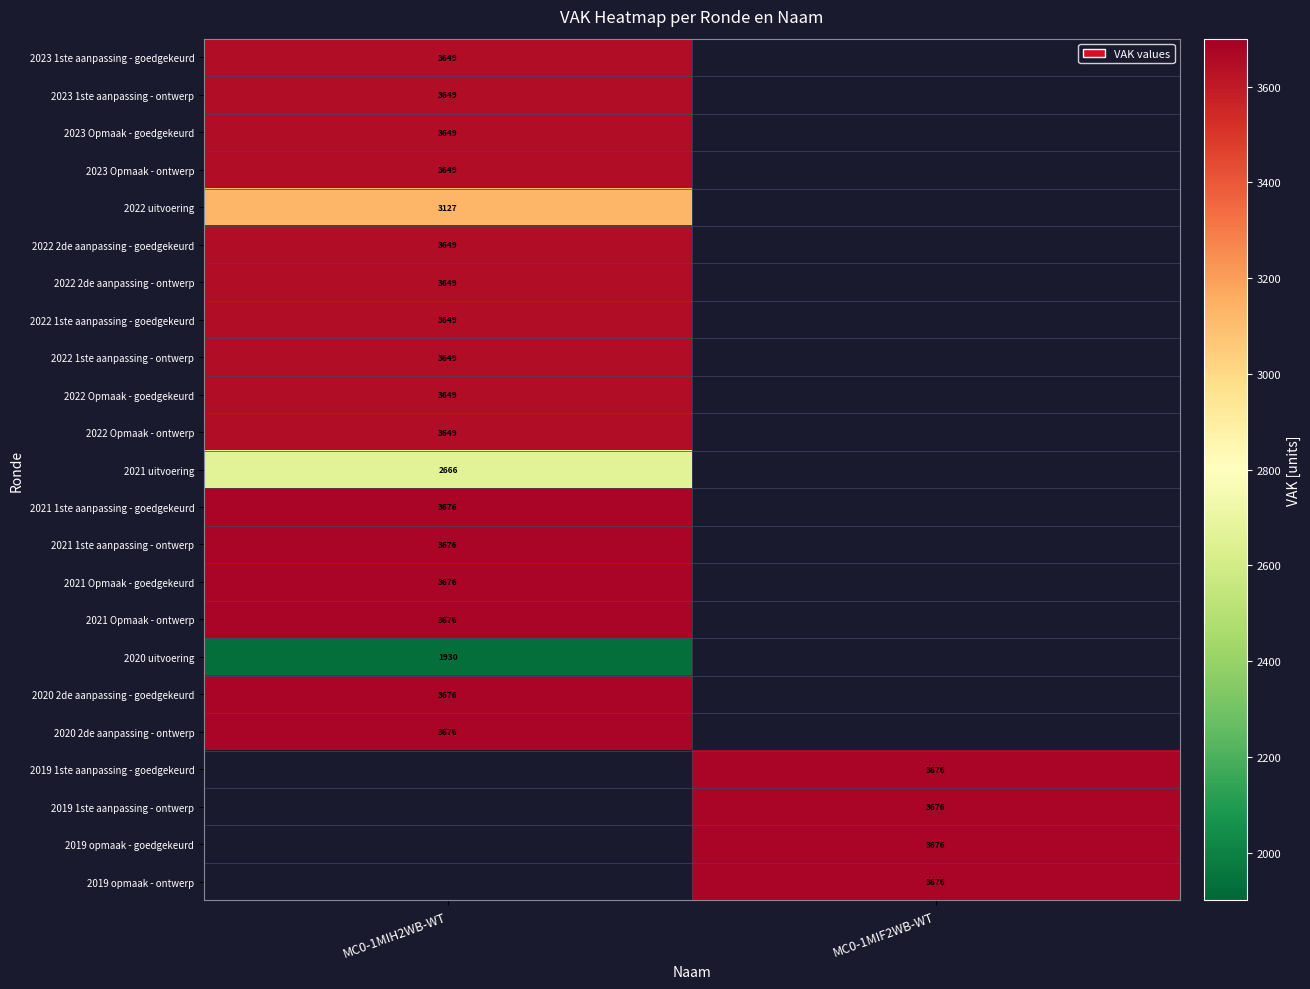

The 2023 1ste aanpassing - goedgekeurd series shows 3649 at MC0-1MIH2WB-WT. True or false?

True